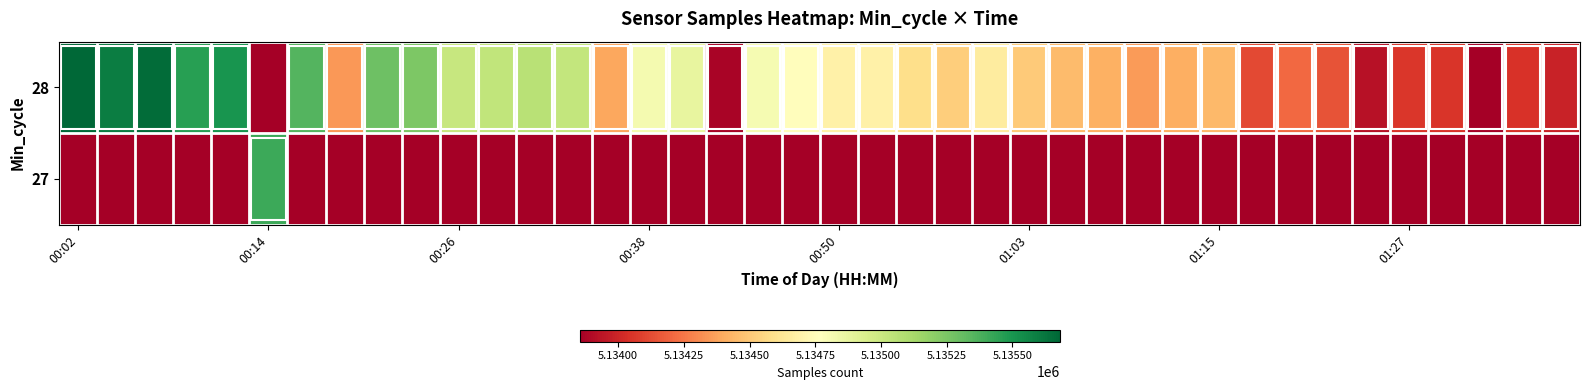

Rank the series by their average value, from highest to lowest.

28, 27